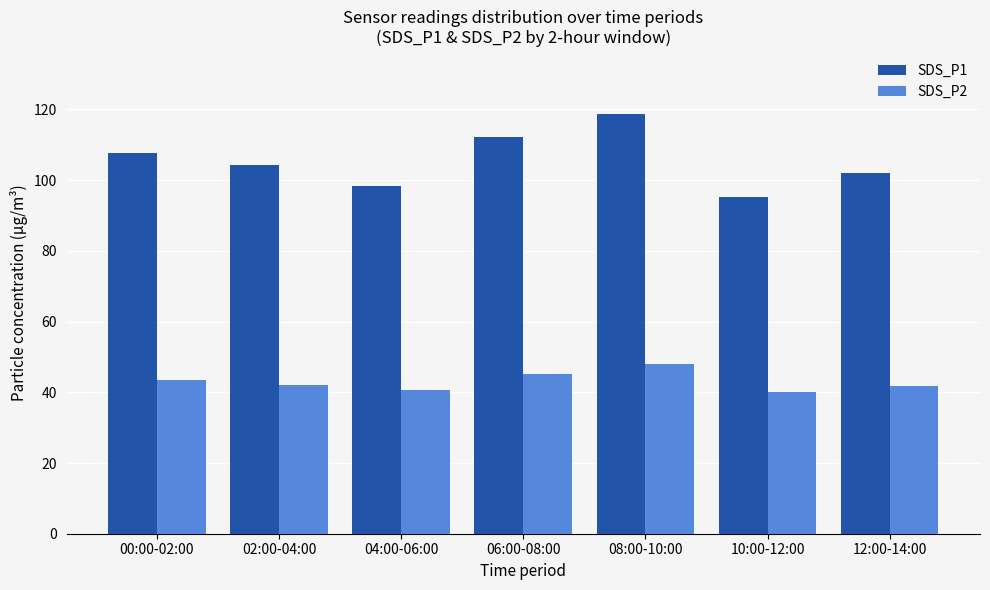

How many distinct data groups are displayed?

2